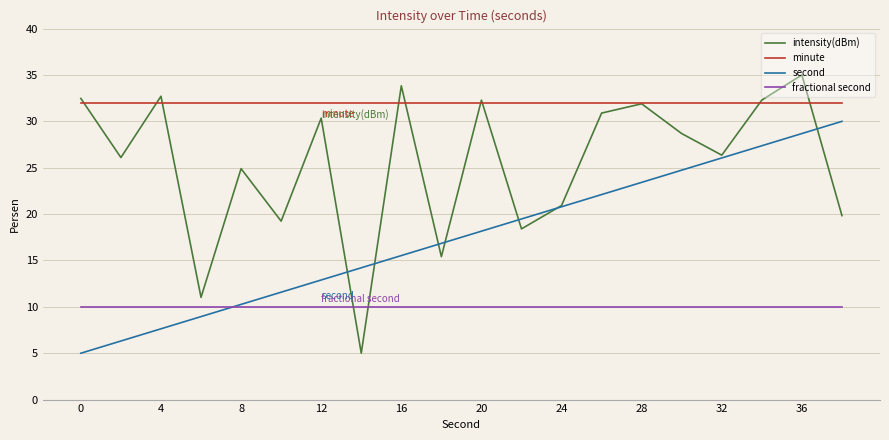

List the series in order of their overall mean, highest first.

minute, intensity(dBm), second, fractional second